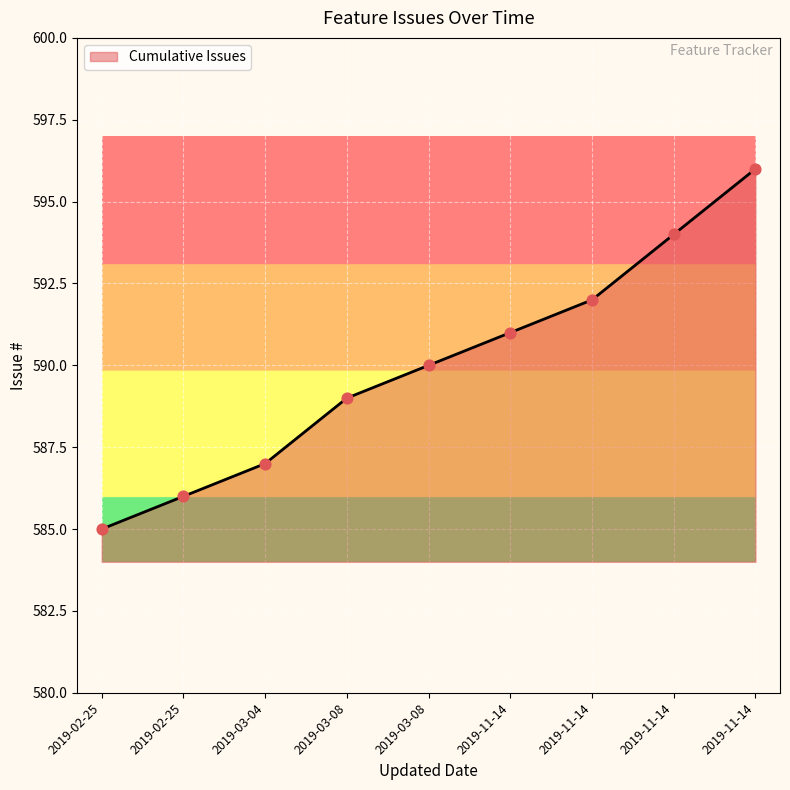

Between 2019-11-14 and 2019-02-25, which is larger?

2019-11-14